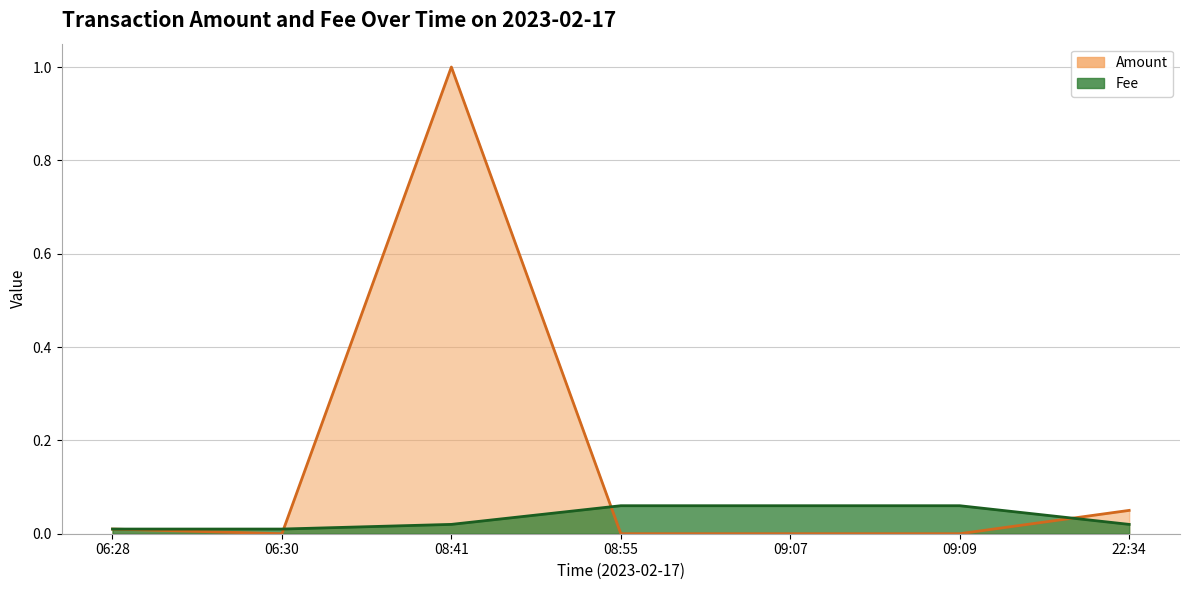

What is the total value across all series at 08:41?

1.0